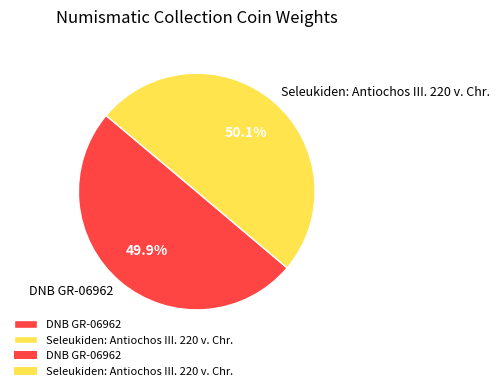

Does any single category account for the majority?

Yes